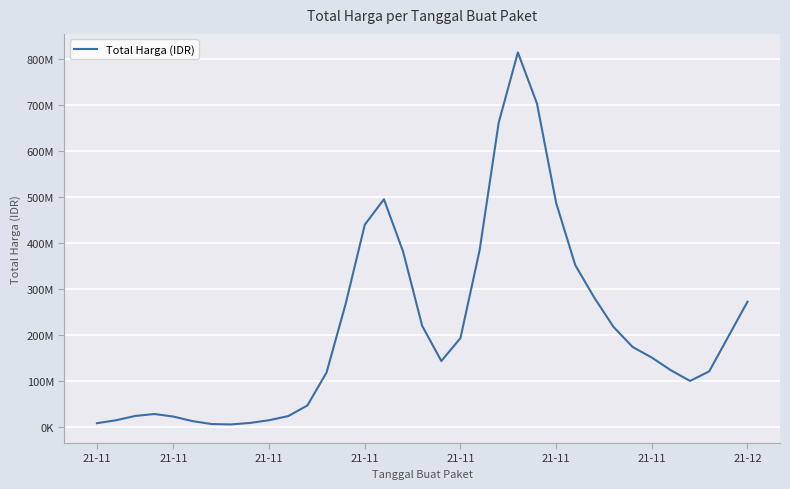

True or false: the data has more than 0 interior local peaks.

True